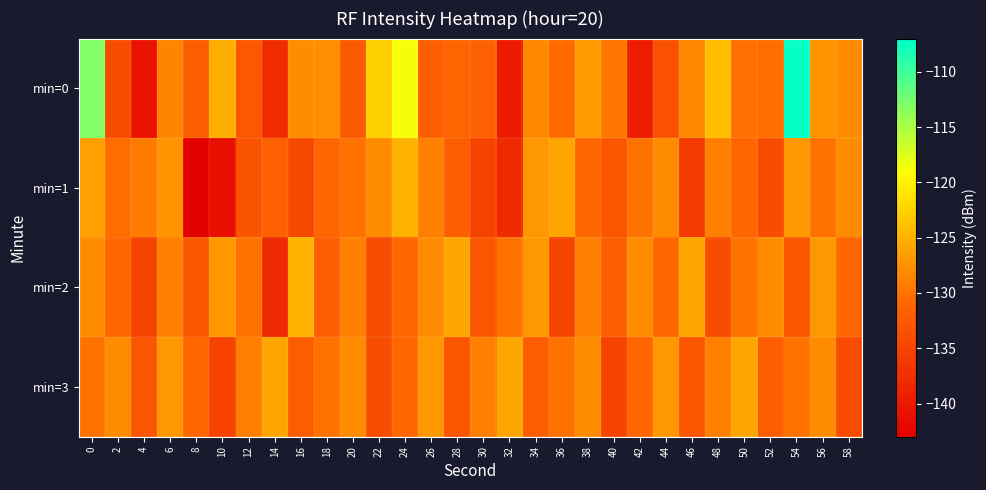

Reading left to right, what are all the values shown in this chart?

min=0: 0=-113.2	2=-134.0	4=-140.8	6=-128.5	8=-132.0	10=-125.3	12=-132.5	14=-137.8	16=-127.8	18=-127.8	20=-132.4	22=-122.7	24=-118.6	26=-131.8	28=-131.1	30=-131.6	32=-139.7	34=-128.3	36=-130.5	38=-127.0	40=-129.7	42=-139.5	44=-133.4	46=-128.3	48=-124.1	50=-130.1	52=-130.5	54=-107.3	56=-127.5	58=-128.0
min=1: 0=-126.4	2=-130.4	4=-129.4	6=-127.4	8=-143.0	10=-141.0	12=-133.1	14=-131.7	16=-134.5	18=-131.0	20=-130.0	22=-128.0	24=-125.0	26=-129.0	28=-132.0	30=-135.0	32=-138.0	34=-127.0	36=-126.0	38=-131.0	40=-133.0	42=-130.0	44=-128.0	46=-136.0	48=-129.0	50=-131.0	52=-134.0	54=-127.0	56=-130.0	58=-128.0
min=2: 0=-128.0	2=-131.0	4=-135.0	6=-129.0	8=-133.0	10=-127.0	12=-130.0	14=-138.0	16=-125.0	18=-132.0	20=-129.0	22=-134.0	24=-131.0	26=-128.0	28=-126.0	30=-133.0	32=-130.0	34=-127.0	36=-135.0	38=-129.0	40=-132.0	42=-128.0	44=-131.0	46=-126.0	48=-134.0	50=-130.0	52=-128.0	54=-133.0	56=-127.0	58=-131.0
min=3: 0=-130.0	2=-128.0	4=-133.0	6=-127.0	8=-131.0	10=-135.0	12=-129.0	14=-126.0	16=-132.0	18=-130.0	20=-128.0	22=-134.0	24=-131.0	26=-127.0	28=-133.0	30=-129.0	32=-126.0	34=-132.0	36=-130.0	38=-128.0	40=-135.0	42=-131.0	44=-127.0	46=-133.0	48=-129.0	50=-126.0	52=-132.0	54=-130.0	56=-128.0	58=-134.0